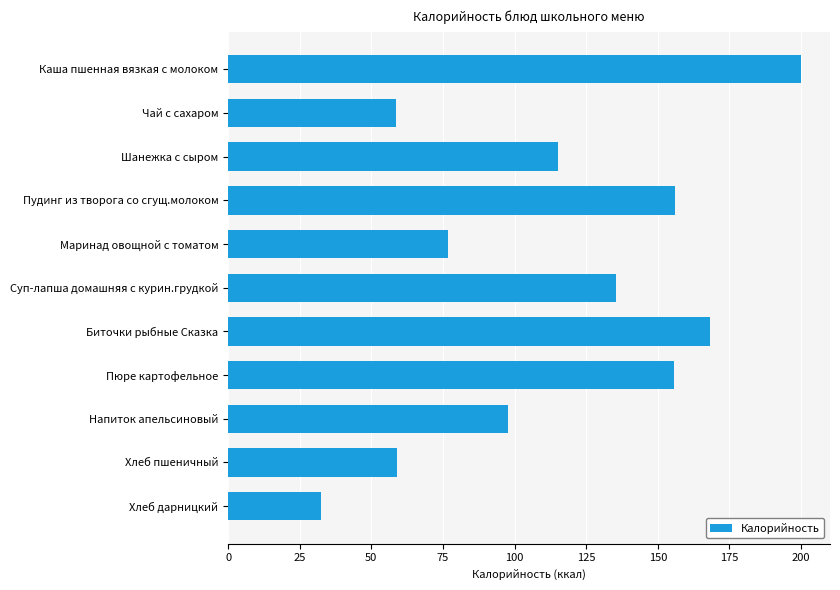

Which category has the lowest value across all series?

Хлеб дарницкий